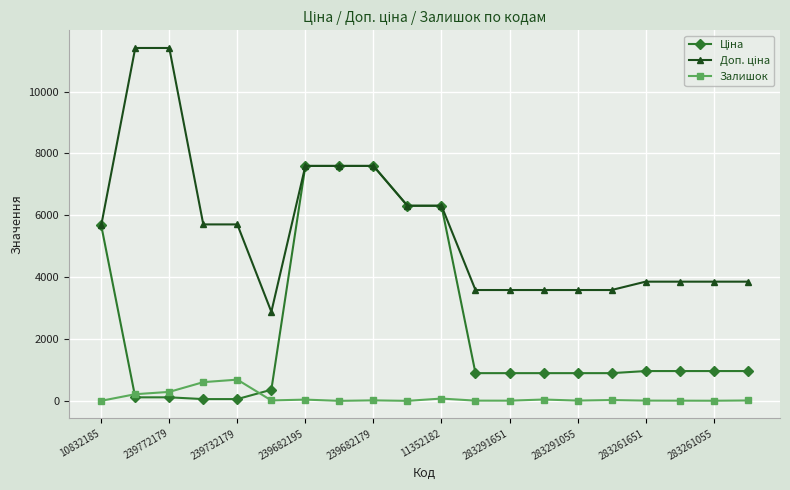

At how many categories does at least one series exceed 2442?

20